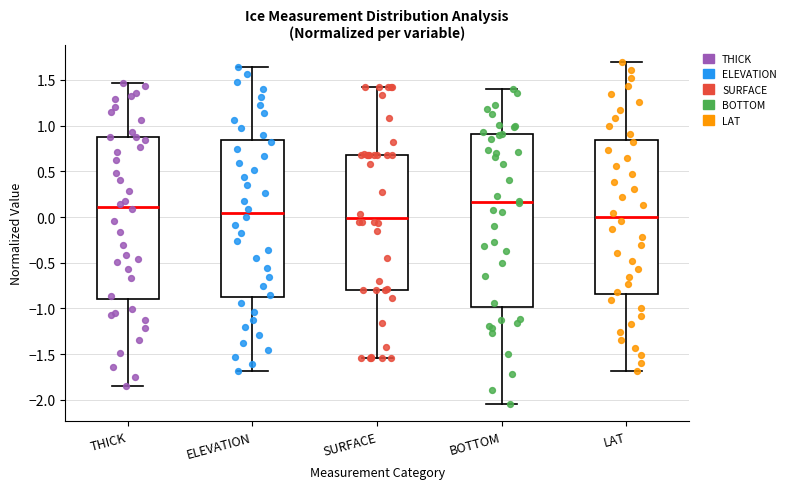

Which box is the tallest, from its lower edge to its upper edge?

BOTTOM